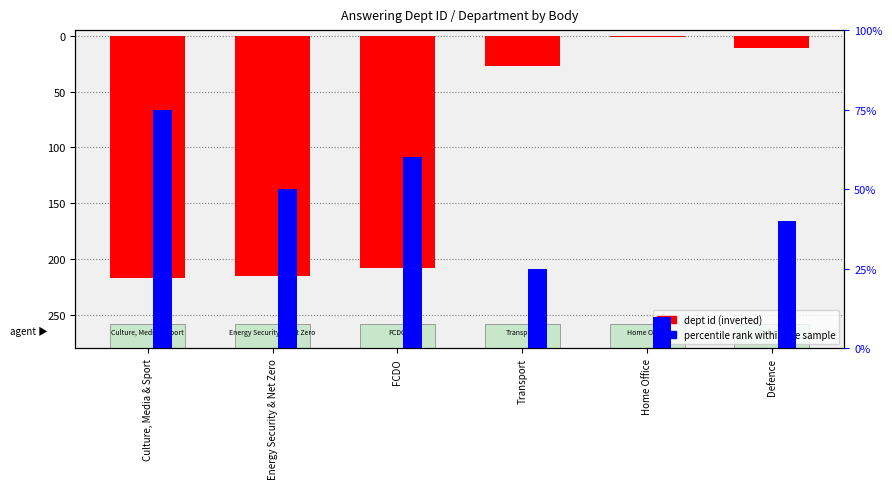

Does the chart contain stacked bars?

No